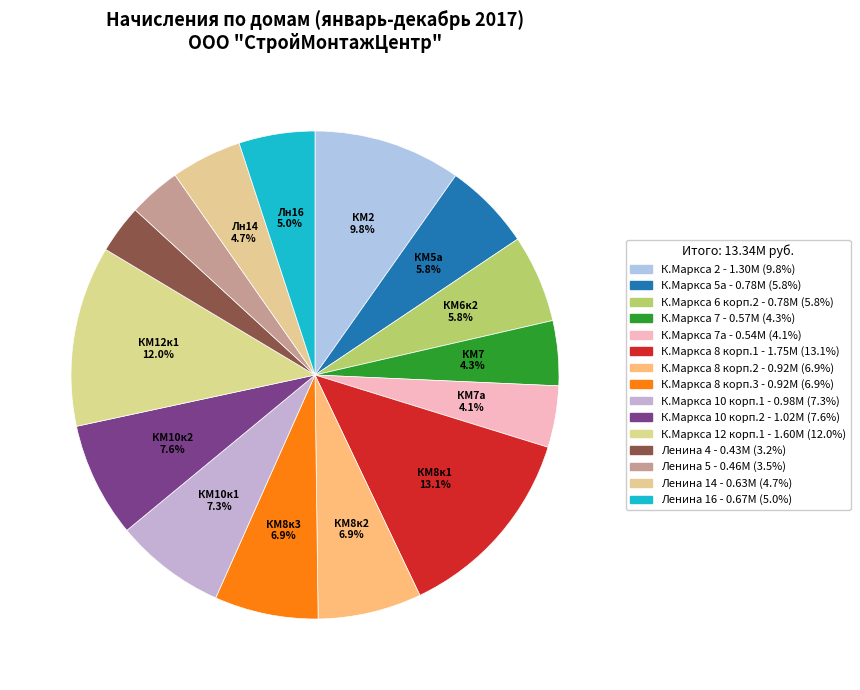

How many slices are in this pie chart?

15